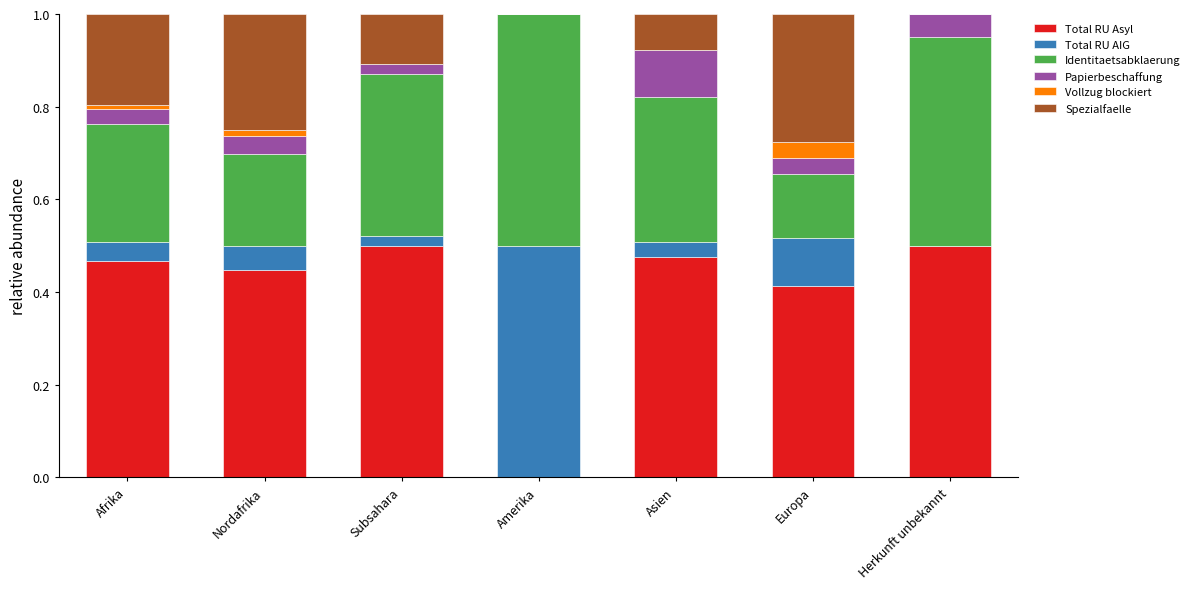

What is the total value across all series at Asien?

1.0